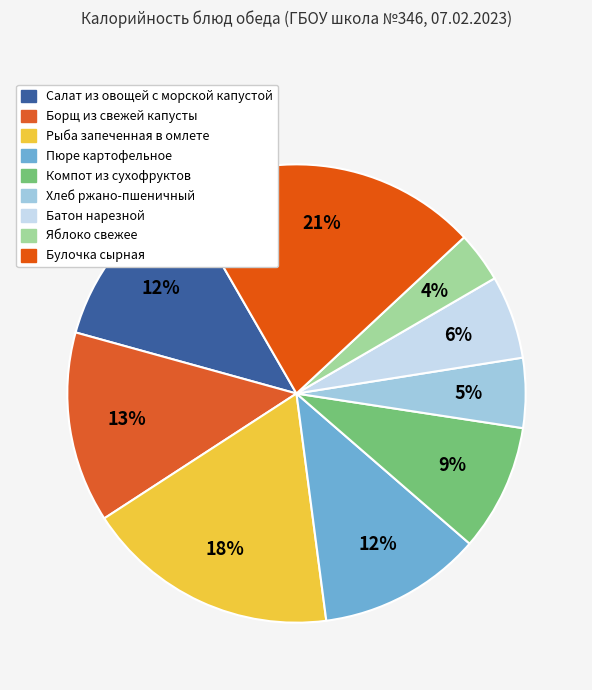

How many slices are in this pie chart?

9